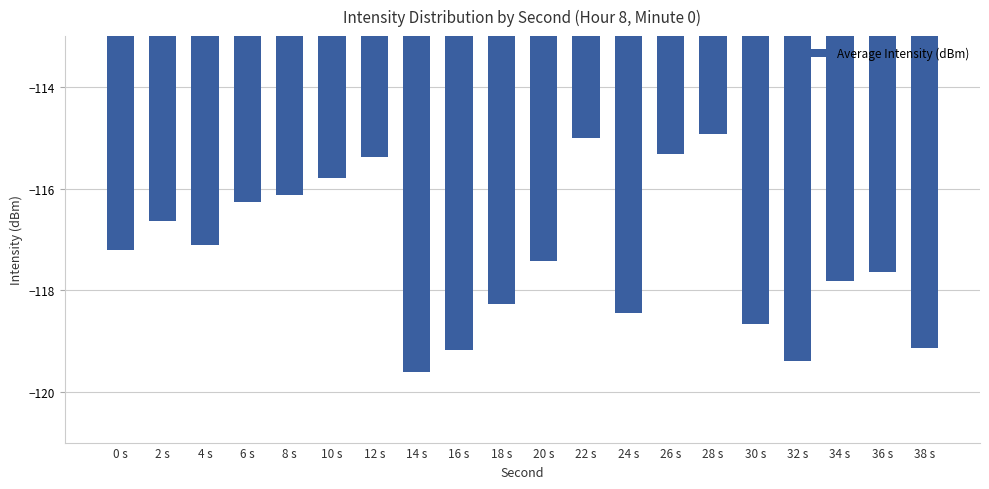

Between 0 s and 34 s, which is larger?

0 s